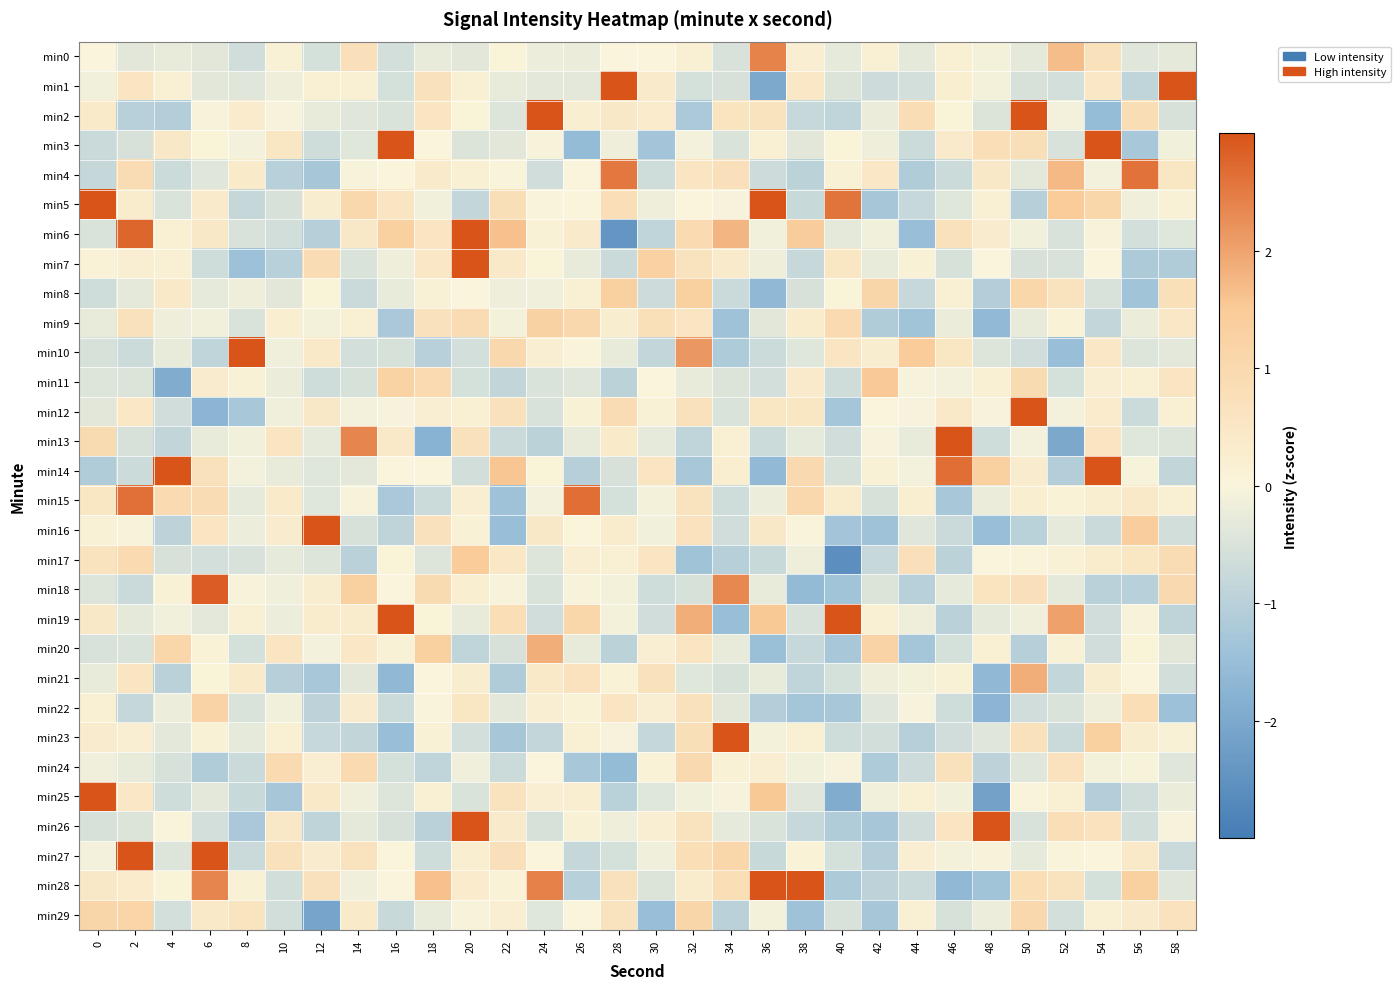

At how many categories does at least one series exceed 3?

19